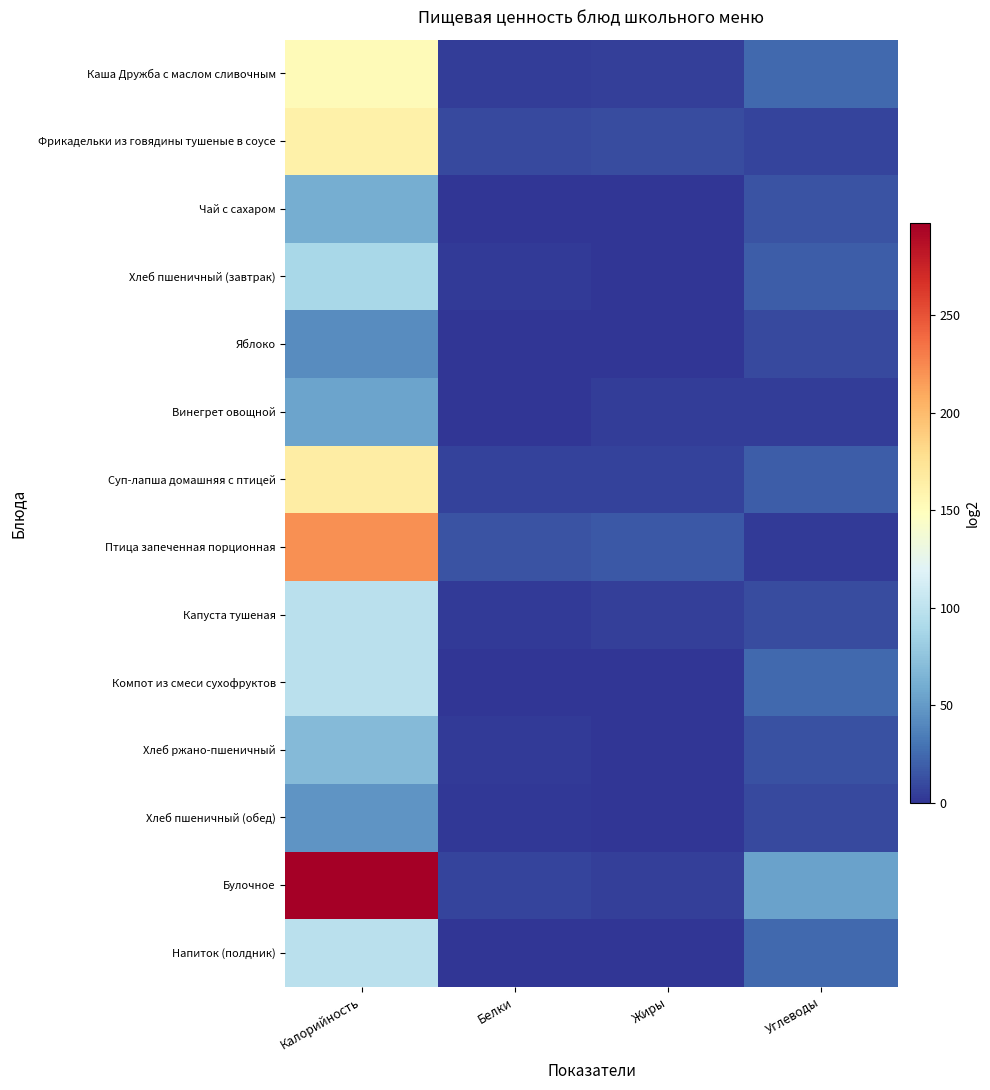

Reading right to left, extract all data points from this chart.

Каша Дружба с маслом сливочным: Углеводы=25.2	Жиры=5.0	Белки=3.5	Калорийность=152.8
Фрикадельки из говядины тушеные в соусе: Углеводы=7.0	Жиры=10.5	Белки=9.9	Калорийность=162.0
Чай с сахаром: Углеводы=15.0	Жиры=0.1	Белки=0.2	Калорийность=61.0
Хлеб пшеничный (завтрак): Углеводы=19.7	Жиры=0.3	Белки=3.0	Калорийность=88.8
Яблоко: Углеводы=9.8	Жиры=0.4	Белки=0.4	Калорийность=42.0
Винегрет овощной: Углеводы=4.6	Жиры=3.7	Белки=0.8	Калорийность=55.0
Суп-лапша домашняя с птицей: Углеводы=18.8	Жиры=7.0	Белки=6.9	Калорийность=165.2
Птица запеченная порционная: Углеводы=2.9	Жиры=16.8	Белки=14.6	Калорийность=221.0
Капуста тушеная: Углеводы=10.8	Жиры=4.8	Белки=2.8	Калорийность=97.8
Компот из смеси сухофруктов: Углеводы=24.4	Жиры=0.0	Белки=0.2	Калорийность=98.6
Хлеб ржано-пшеничный: Углеводы=13.7	Жиры=0.5	Белки=2.6	Калорийность=69.6
Хлеб пшеничный (обед): Углеводы=9.8	Жиры=0.2	Белки=1.5	Калорийность=46.9
Булочное: Углеводы=53.7	Жиры=5.6	Белки=7.9	Калорийность=297.1
Напиток (полдник): Углеводы=24.4	Жиры=0.0	Белки=0.2	Калорийность=98.6